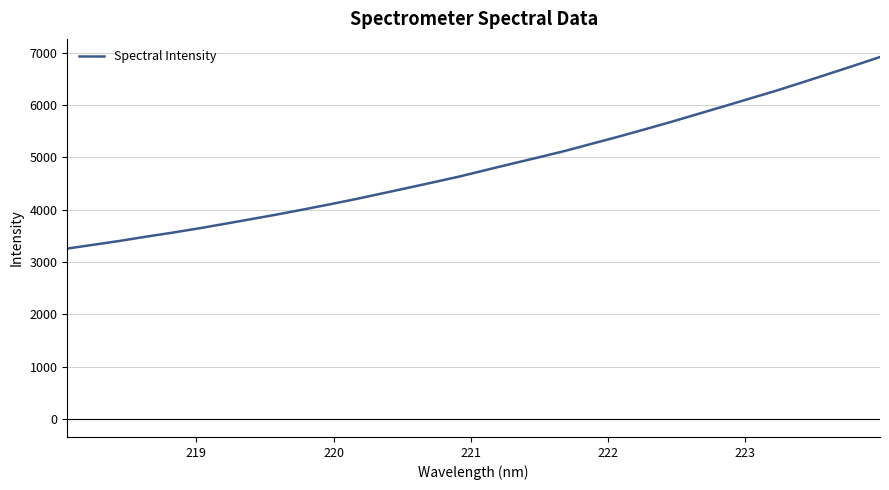

What is the difference between the maximum and minimum values?

3665.0